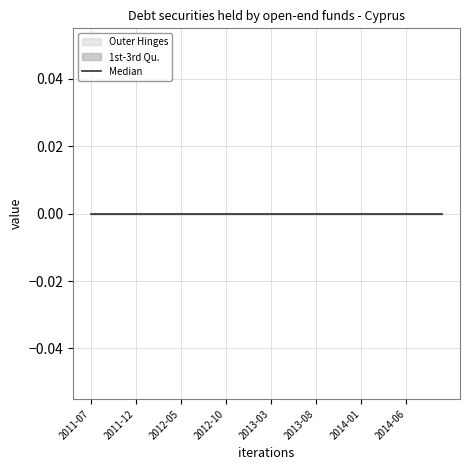

What position from the left is 2012-10?

16